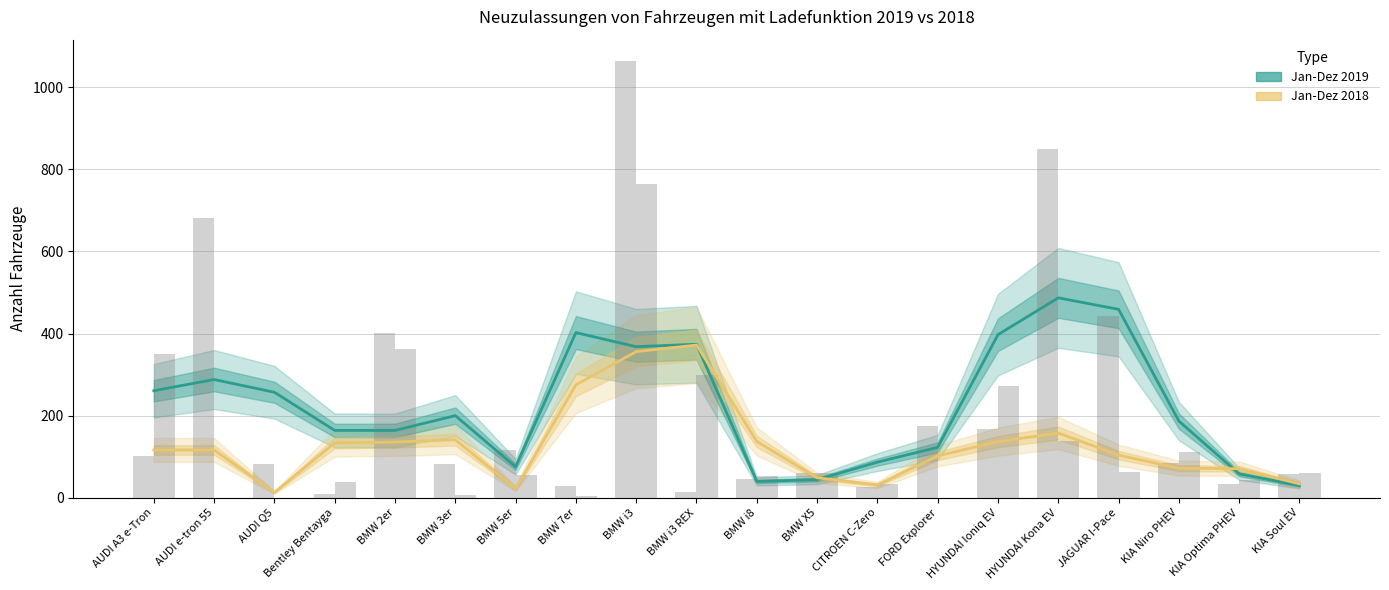

What is the difference between the maximum and minimum values in the Jan-Dez 2018 series?

359.3